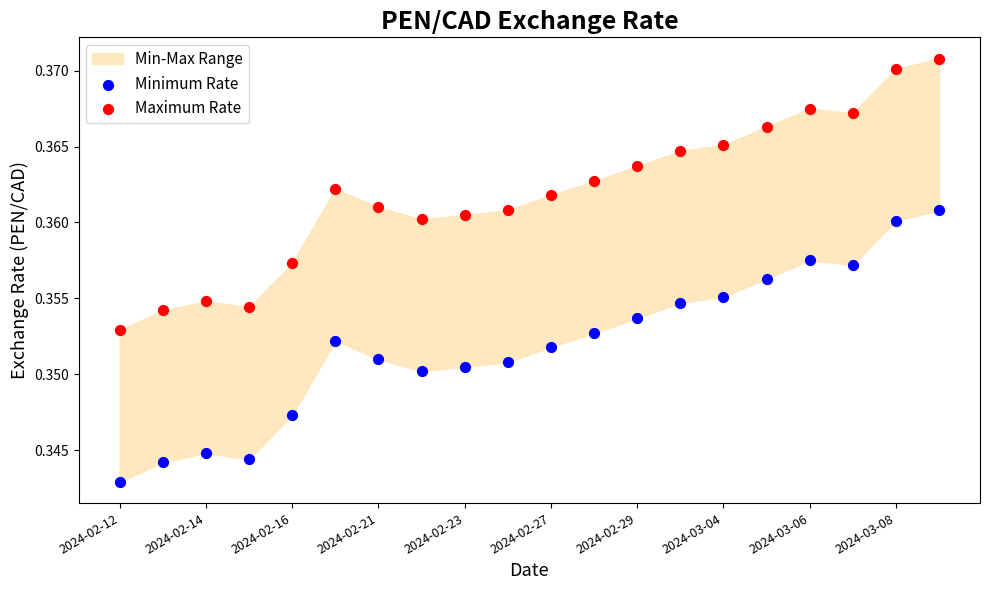

Which series contains the highest Y value?

Maximum Rate